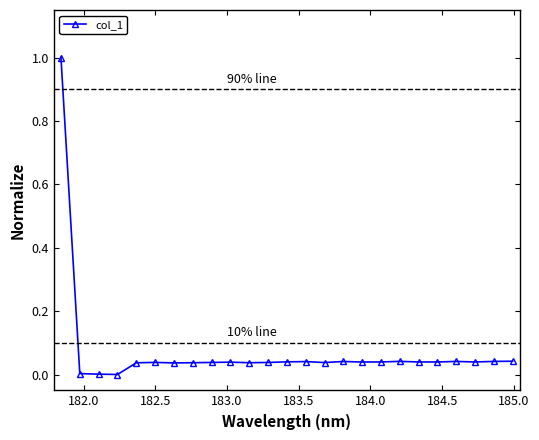

How many categories are shown in the chart?

25